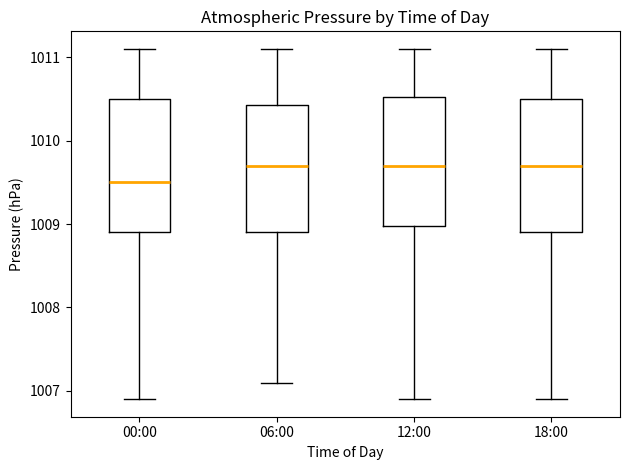

Reading left to right, transcribe this box plot: for each box, give where its median line is, the range the box spans, and where its two whiskers end, as read against the y-axis. The values are not printed on the chart, so give them approximately, as read against the axis.

00:00: median 1009.5, box 1008.9 to 1010.5, whiskers 1006.9 to 1011.1
06:00: median 1009.7, box 1008.9 to 1010.4, whiskers 1007.1 to 1011.1
12:00: median 1009.7, box 1009.0 to 1010.5, whiskers 1006.9 to 1011.1
18:00: median 1009.7, box 1008.9 to 1010.5, whiskers 1006.9 to 1011.1